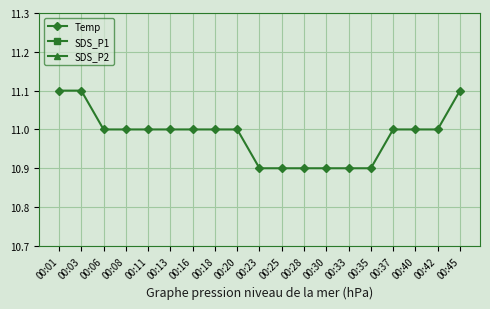

What is the maximum value for Temp?

11.1